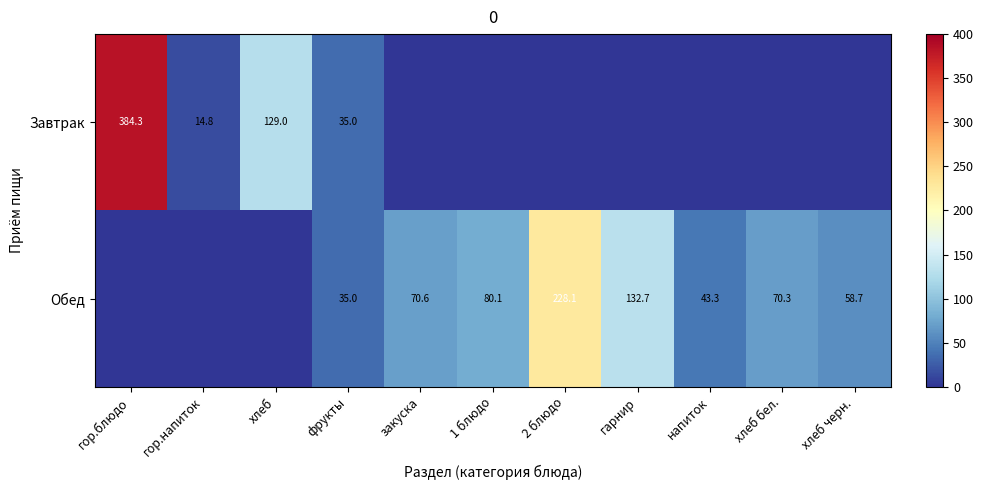

The value of Обед at гарнир is 132.7. True or false?

True